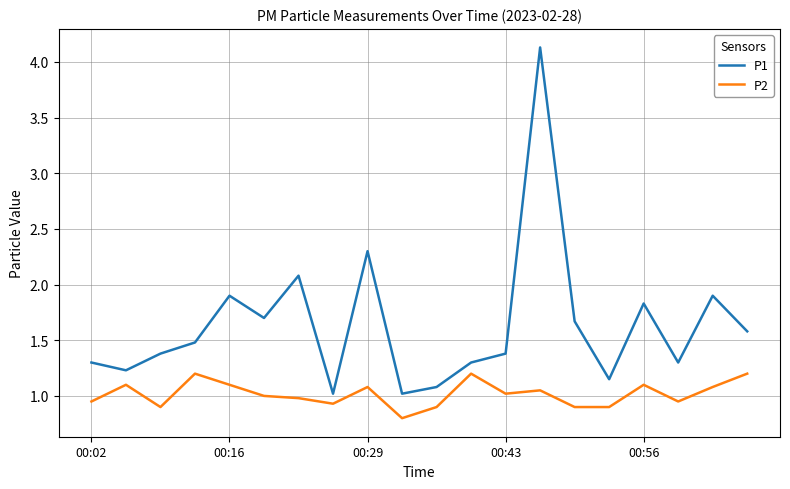

What is the greatest value displayed?

4.1